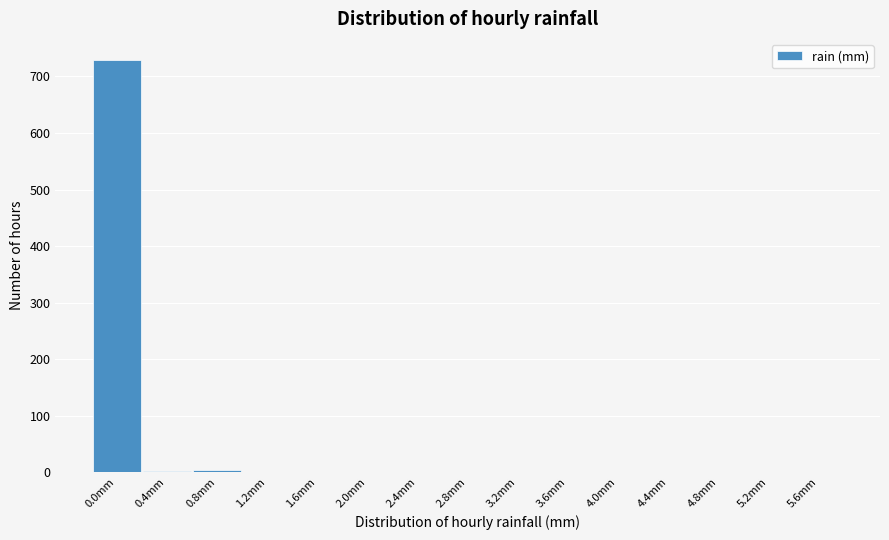

Is it true that the value at 1.2mm is 441?

False